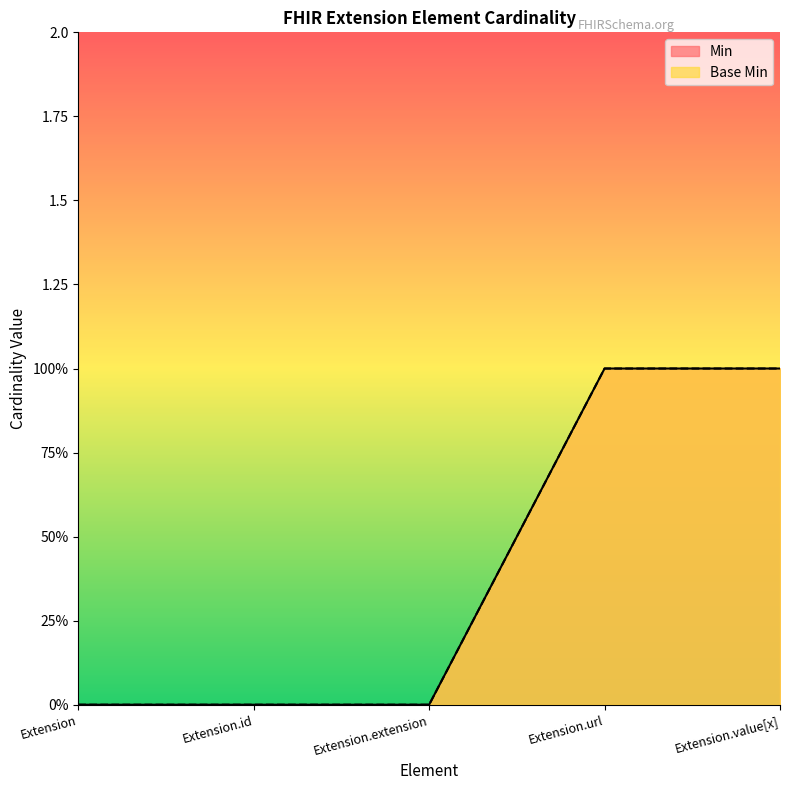

At which label does Min reach its peak?

Extension.url